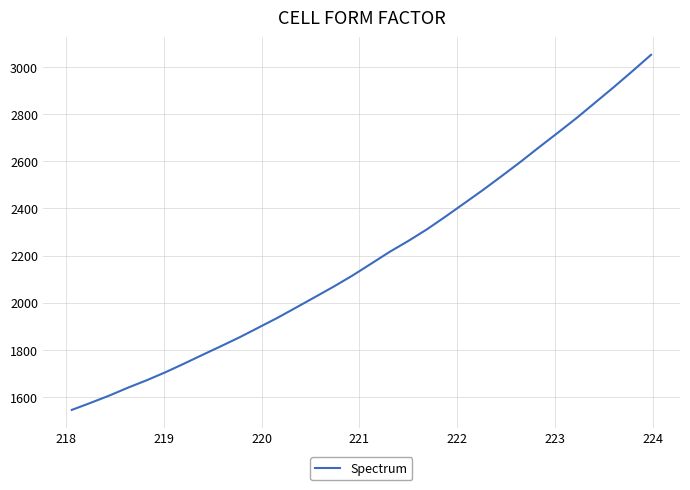

What is the minimum value shown in the chart?

1544.7